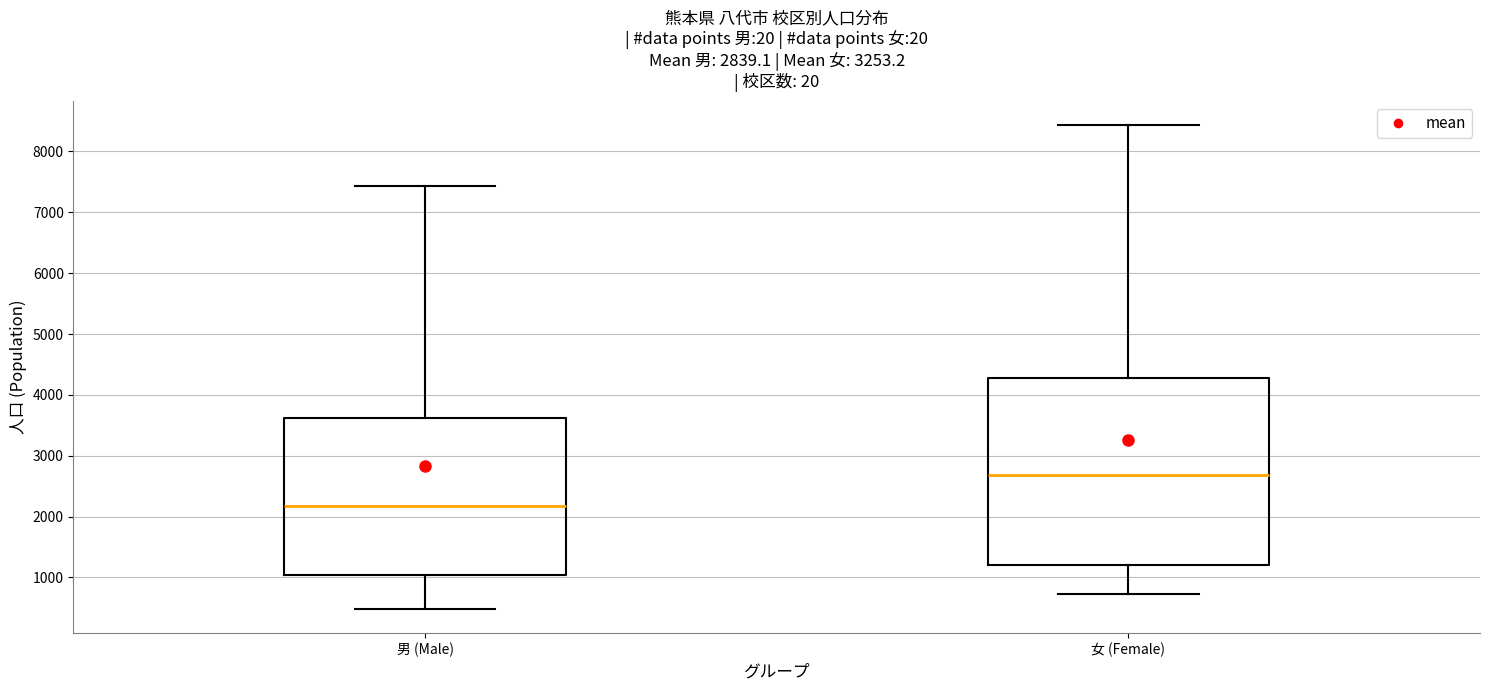

Which box is the tallest, from its lower edge to its upper edge?

女 (Female)